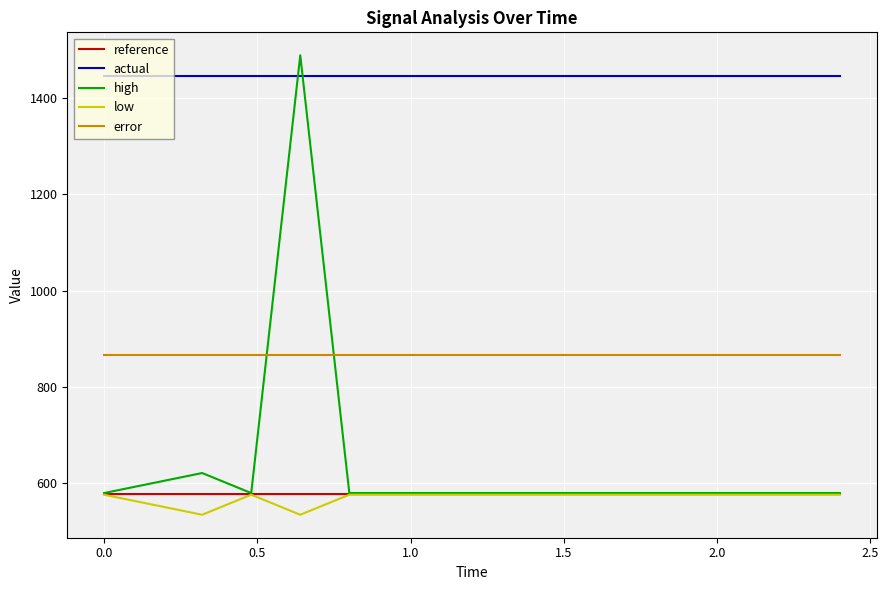

How many lines are shown in the chart?

5